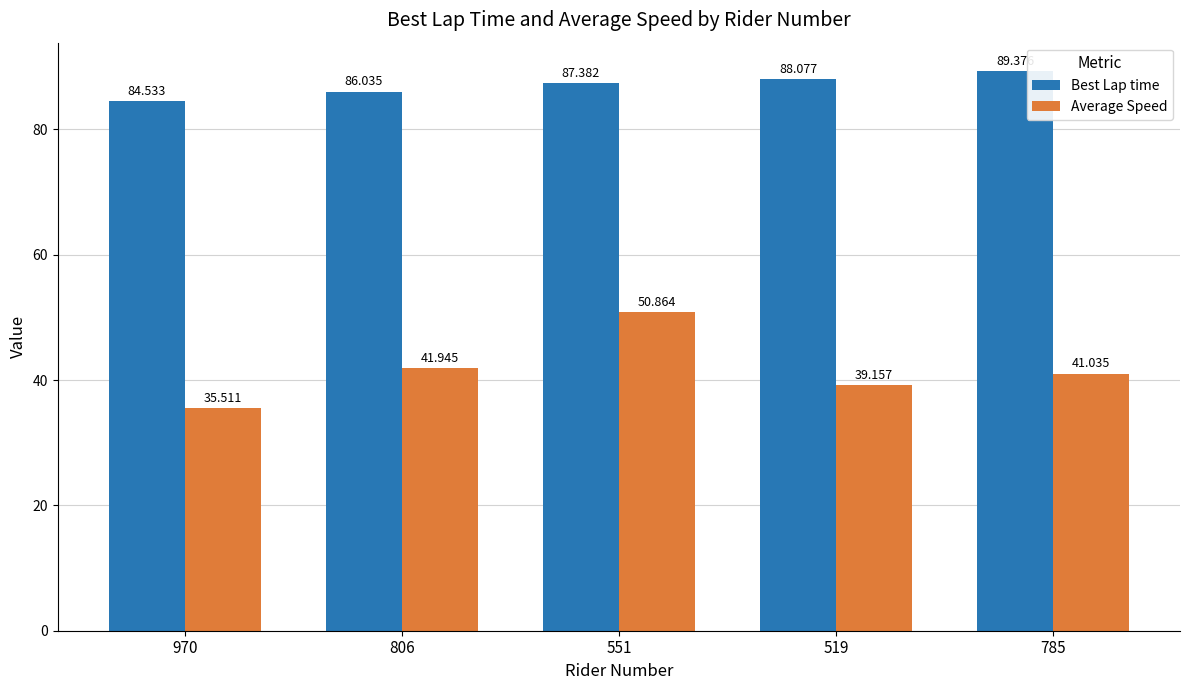

Which series has the largest total across all categories?

Best Lap time